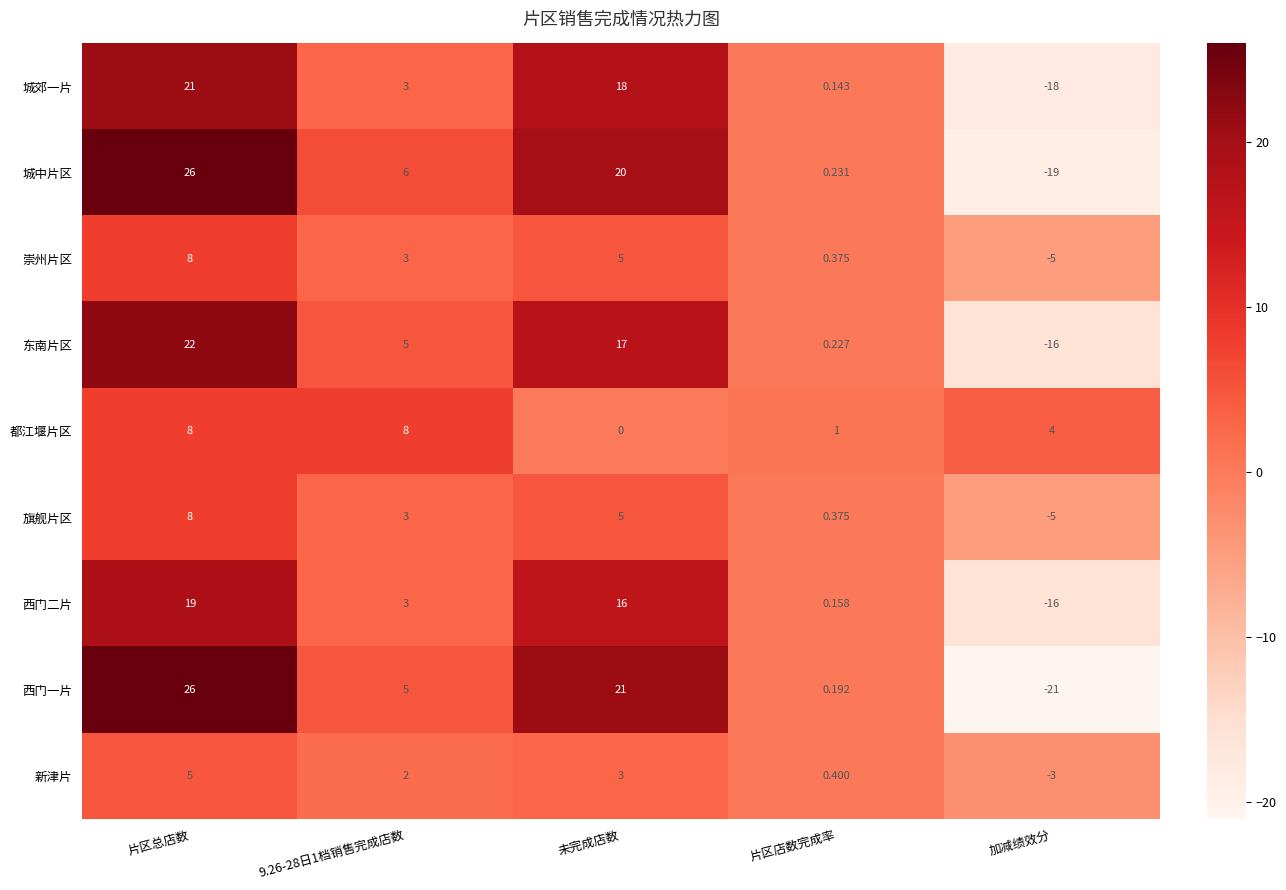

Which label corresponds to the smallest value in the chart?

加减绩效分